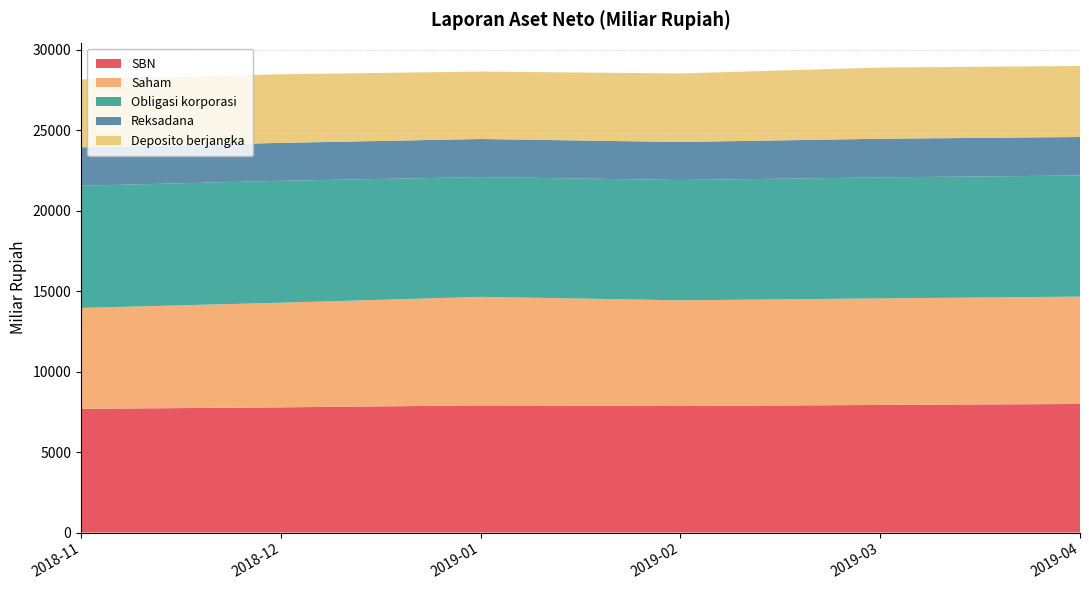

Reading left to right, transcribe all the data shown in this chart.

SBN: 2018-11=7684.4	2018-12=7778.4	2019-01=7899.2	2019-02=7859.4	2019-03=7927.5	2019-04=7987.7
Saham: 2018-11=6272.7	2018-12=6501.9	2019-01=6746.8	2019-02=6569.5	2019-03=6620.9	2019-04=6671.4
Obligasi korporasi: 2018-11=7591.4	2018-12=7575.8	2019-01=7441.5	2019-02=7475.9	2019-03=7519.6	2019-04=7526.8
Reksadana: 2018-11=2386.5	2018-12=2355.6	2019-01=2365.4	2019-02=2362.4	2019-03=2400.7	2019-04=2391.4
Deposito berjangka: 2018-11=4219.6	2018-12=4263.9	2019-01=4189.9	2019-02=4258.6	2019-03=4422.0	2019-04=4414.9